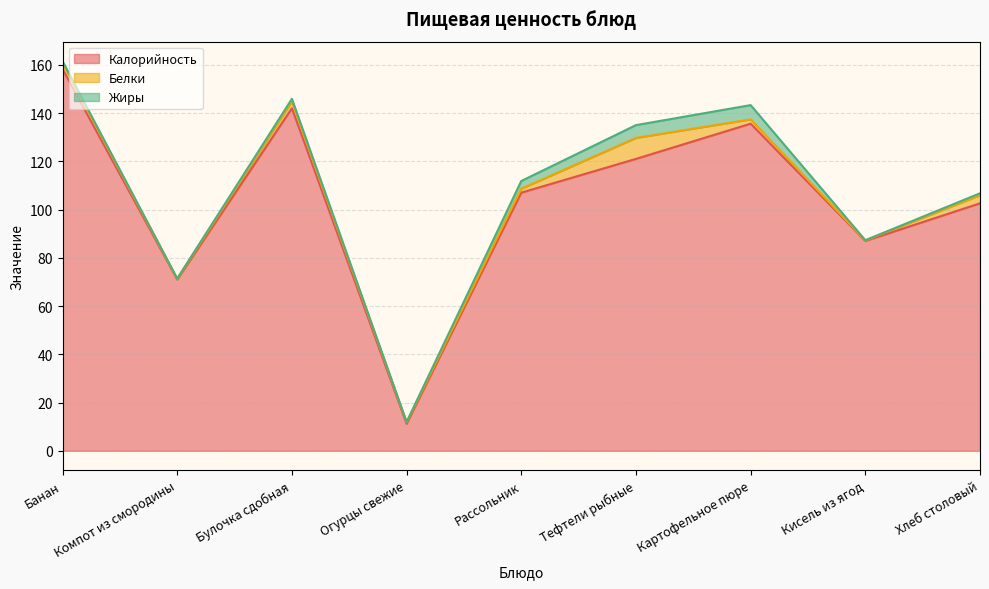

Between Рассольник and Банан, which is larger?

Банан